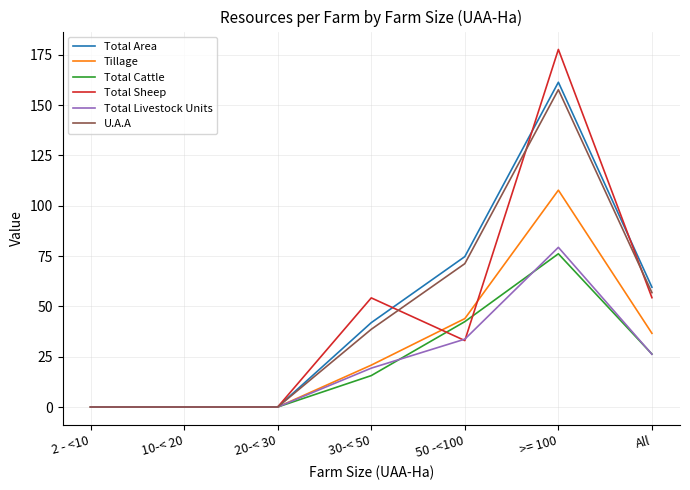

What is the difference between the Total Area values at All and >= 100?

101.8